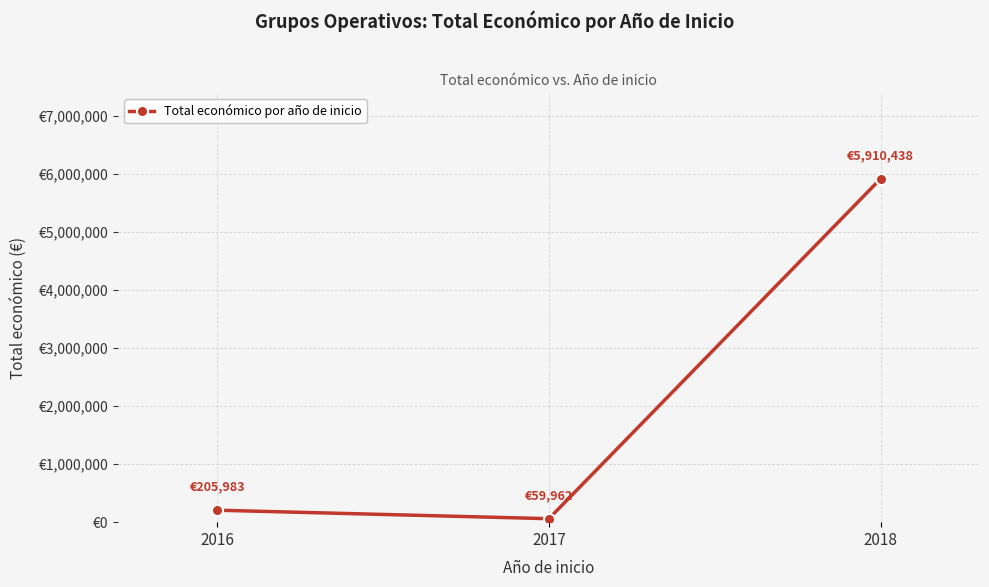

Does the chart have visible grid lines?

Yes